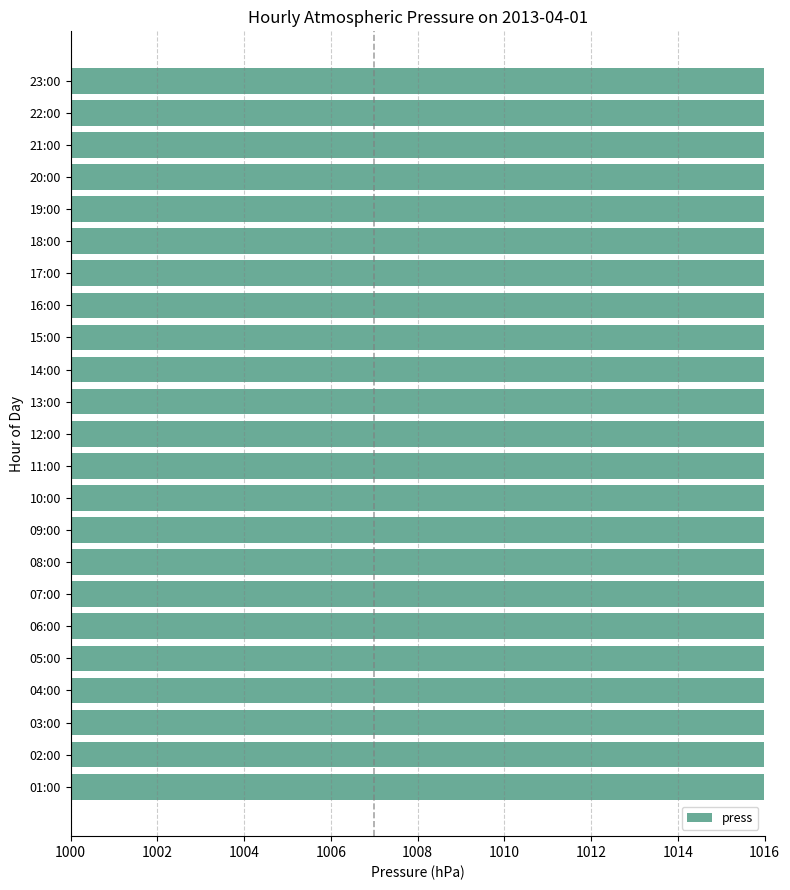

Which category has the lowest value across all series?

15:00